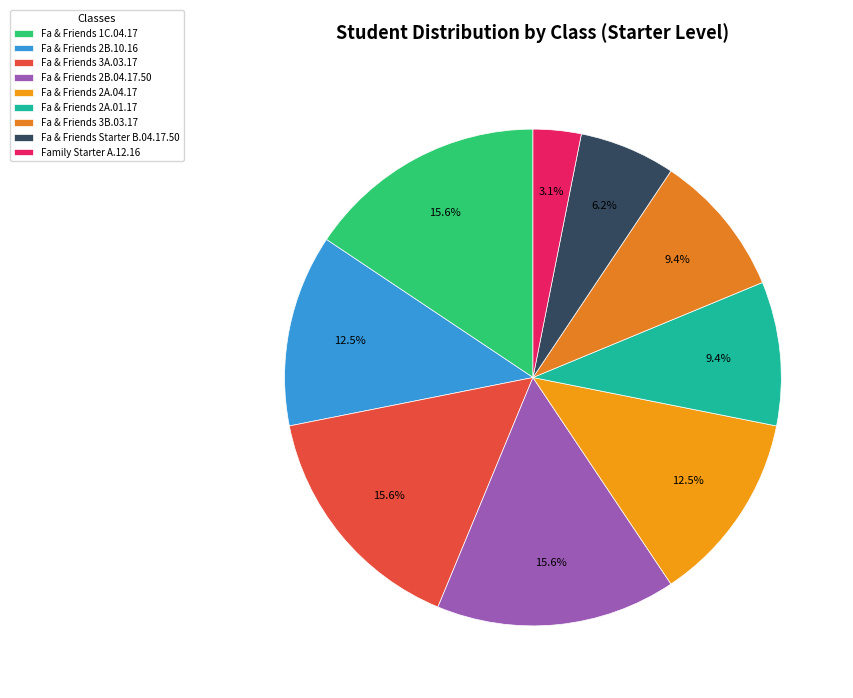

Which has a higher value, Fa & Friends Starter B.04.17.50 or Fa & Friends 2B.10.16?

Fa & Friends 2B.10.16